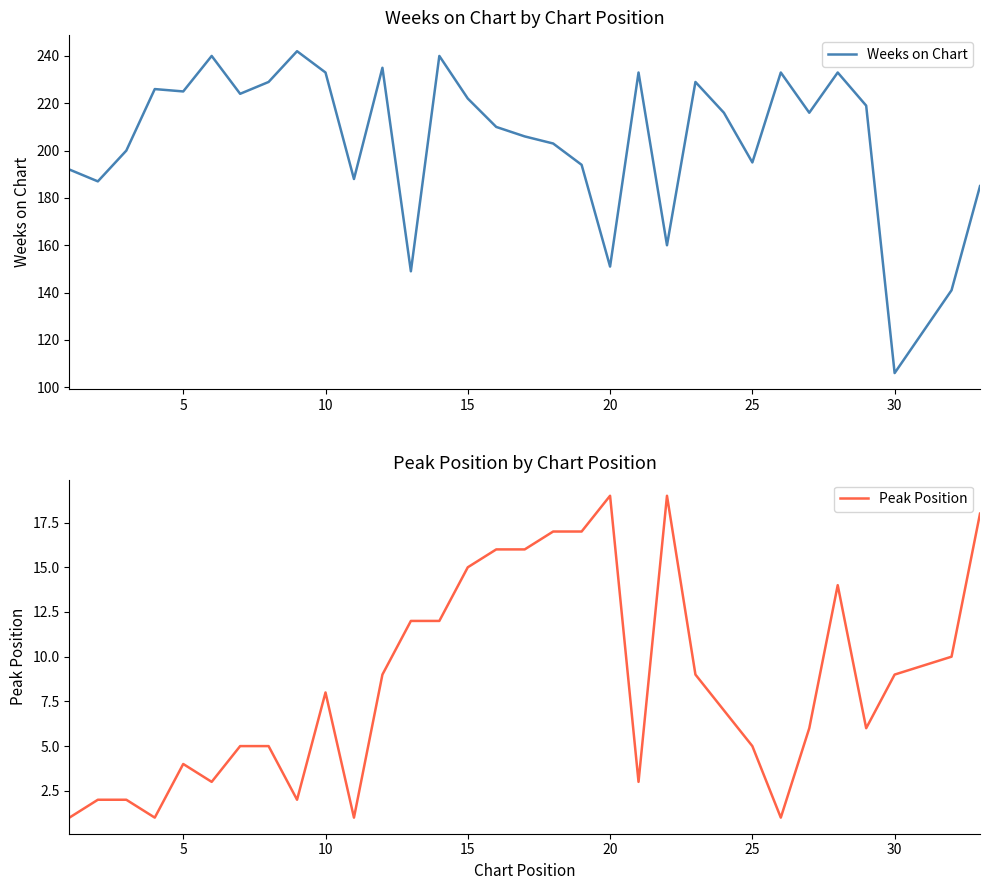

The value of Peak Position at 20 is 30. True or false?

False